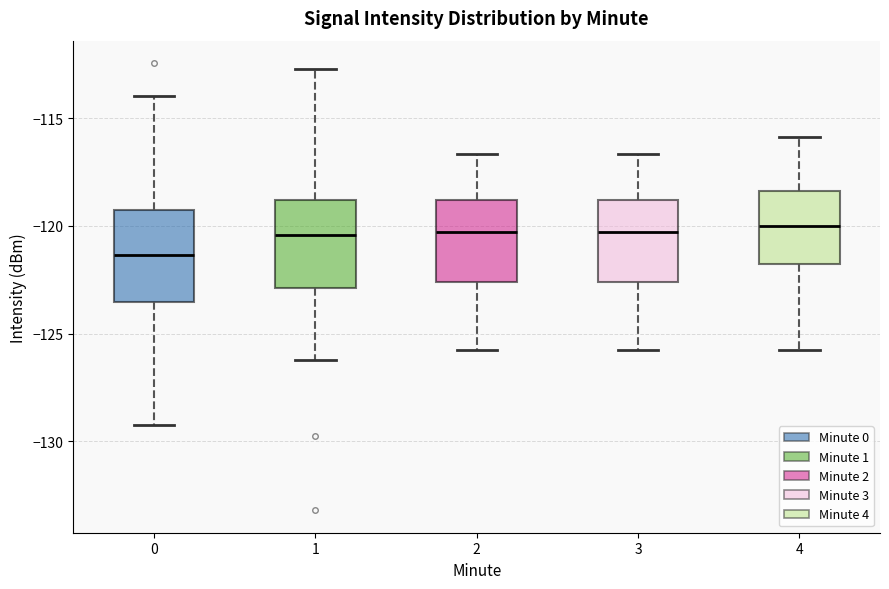

Where does the upper whisker of the box at x = 3 end on the y-axis? The values are not printed on the chart, so give them approximately, as read against the axis.

-116.5